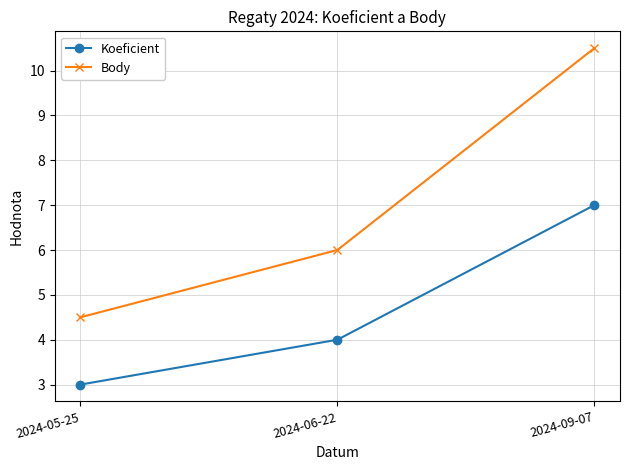

What is the difference between the maximum and second lowest values in the Koeficient series?

3.0